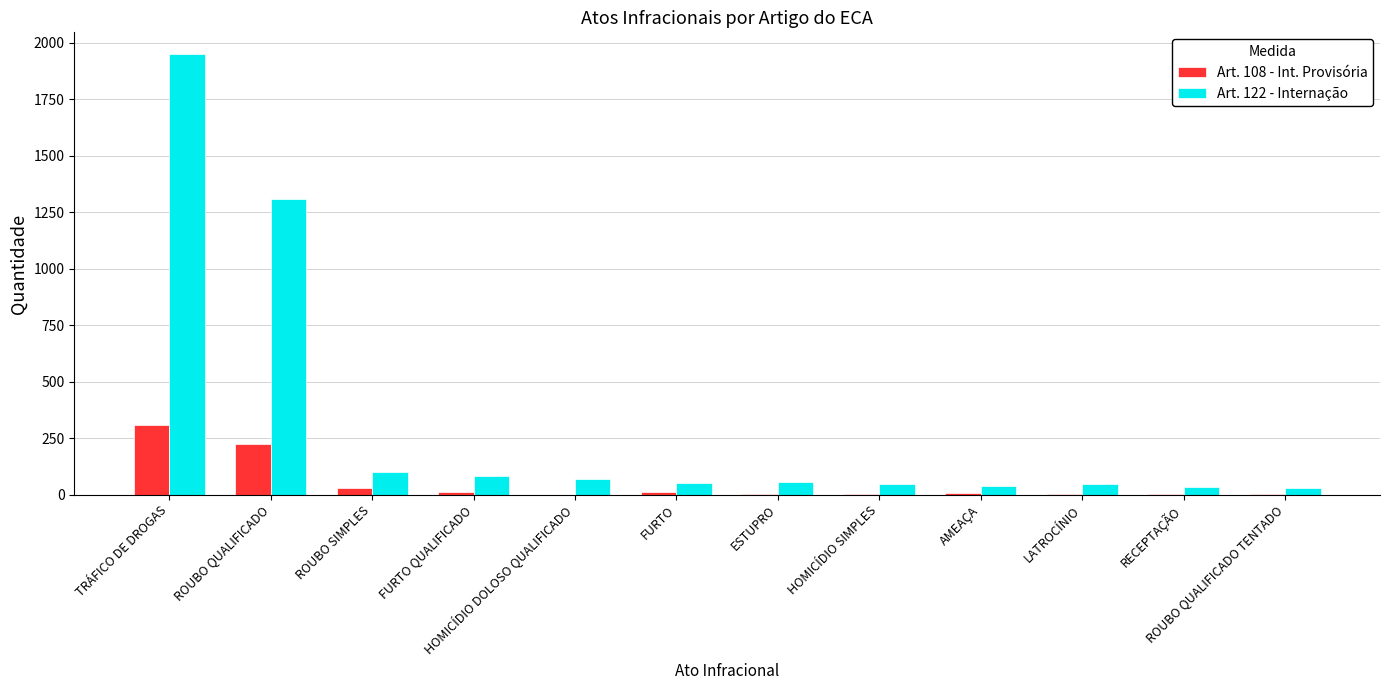

The Art. 108 - Int. Provisória series shows 0 at HOMICÍDIO DOLOSO QUALIFICADO. True or false?

True